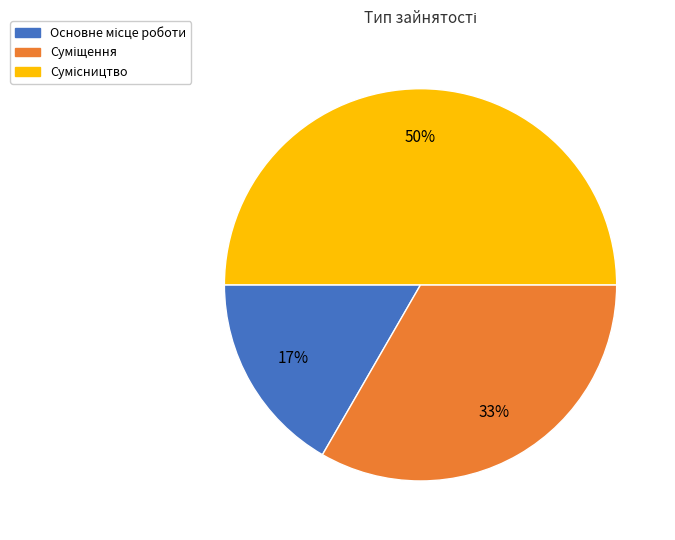

To the nearest percent, what is the difference between the largest and smallest slice percentages?

33%